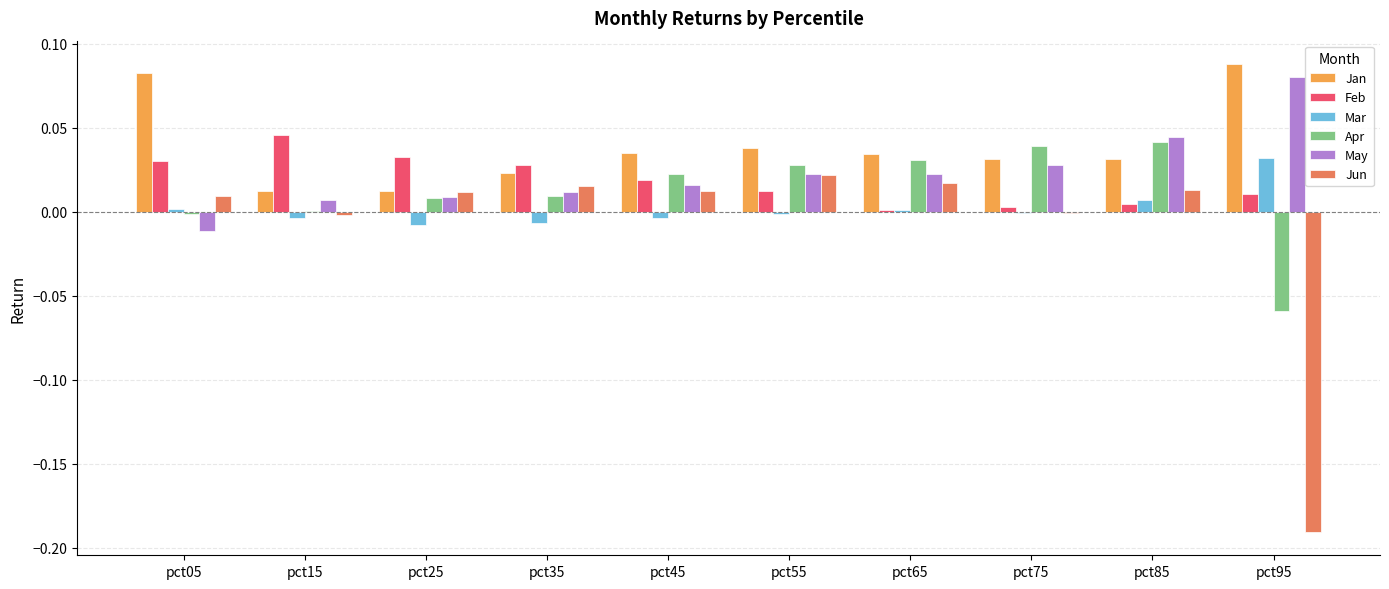

Is it true that May equals 0.0 at pct45?

True